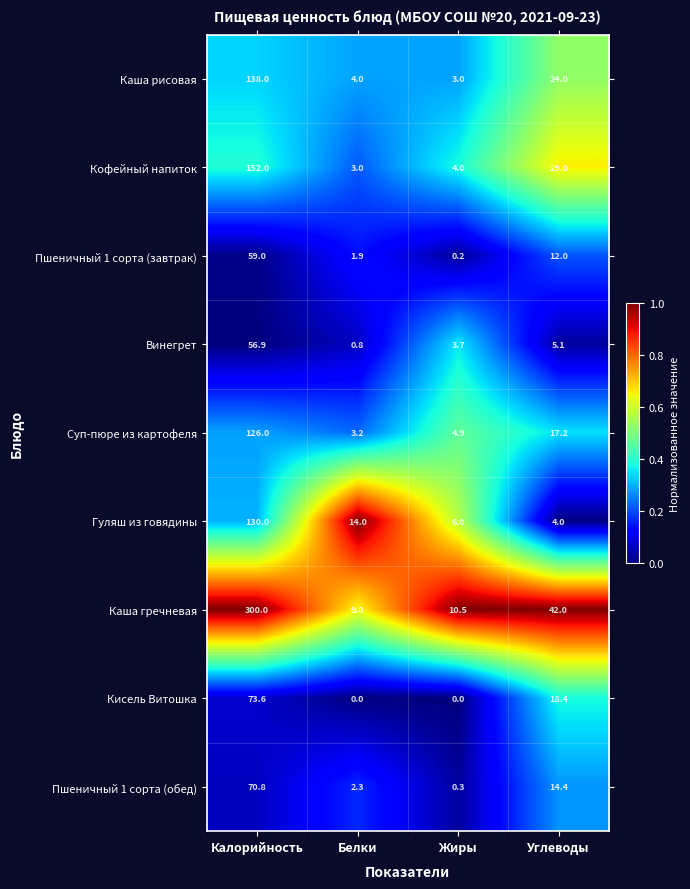

What is the total value across all series at Углеводы?

166.1